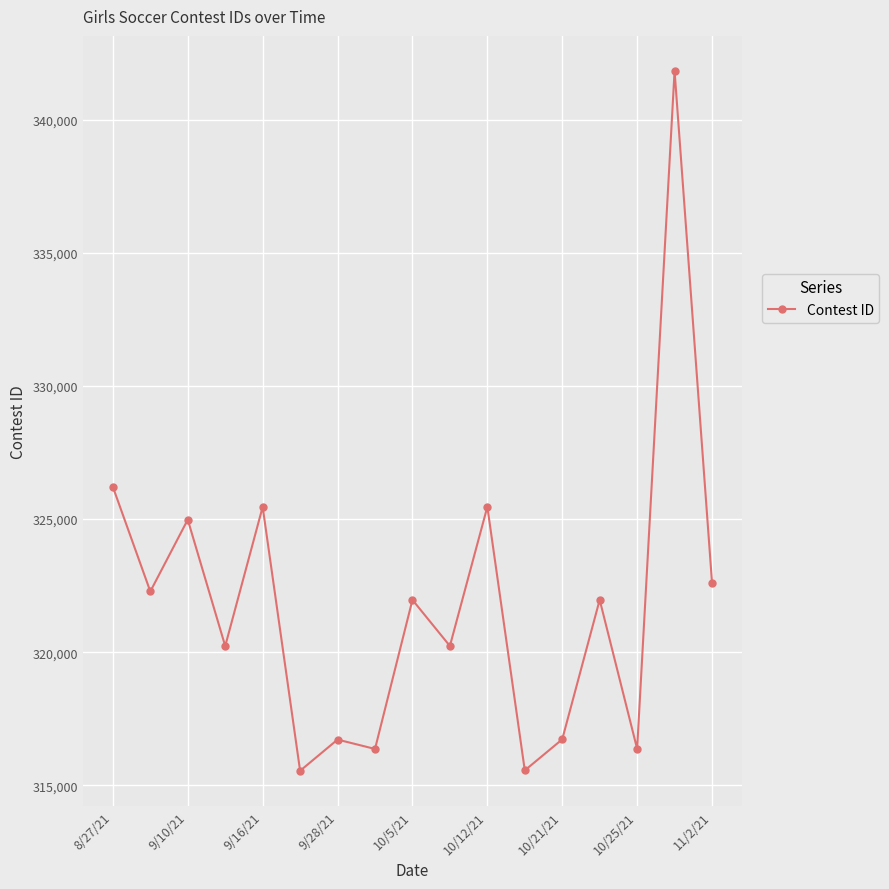

True or false: the data has more than 0 interior local peaks.

True